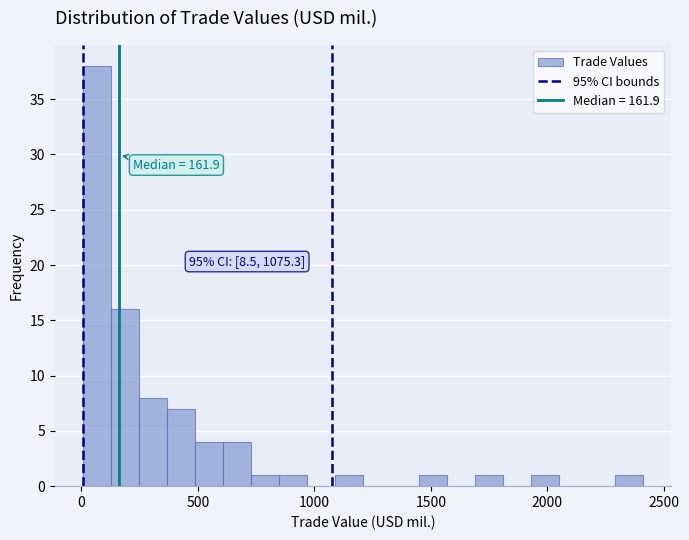

Around what value on the x-axis is the tallest bar? Give the approximate position of its centre, as read against the axis.

50